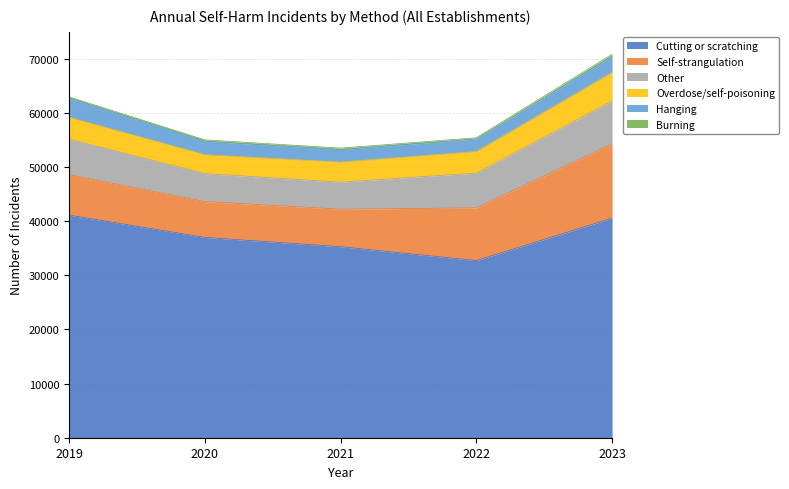

List the labels in order of Hanging value, smallest first.

2021, 2022, 2020, 2023, 2019